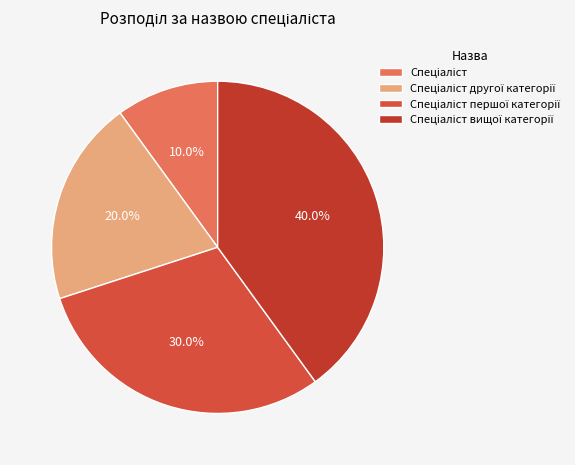

Between Спеціаліст and Спеціаліст першої категорії, which is larger?

Спеціаліст першої категорії